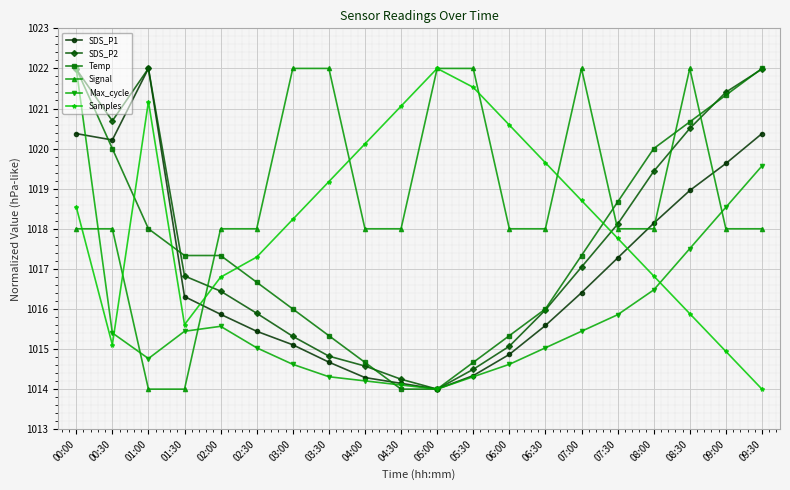

Is the value of Signal at 03:30 greater than the value of Samples at 02:30?

Yes